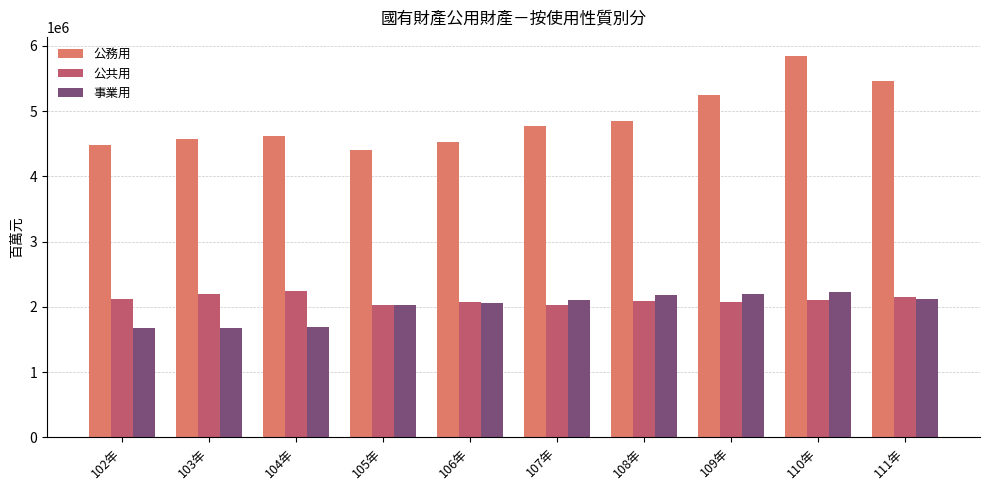

Where is 事業用 nearest to the value 1952749?

105年